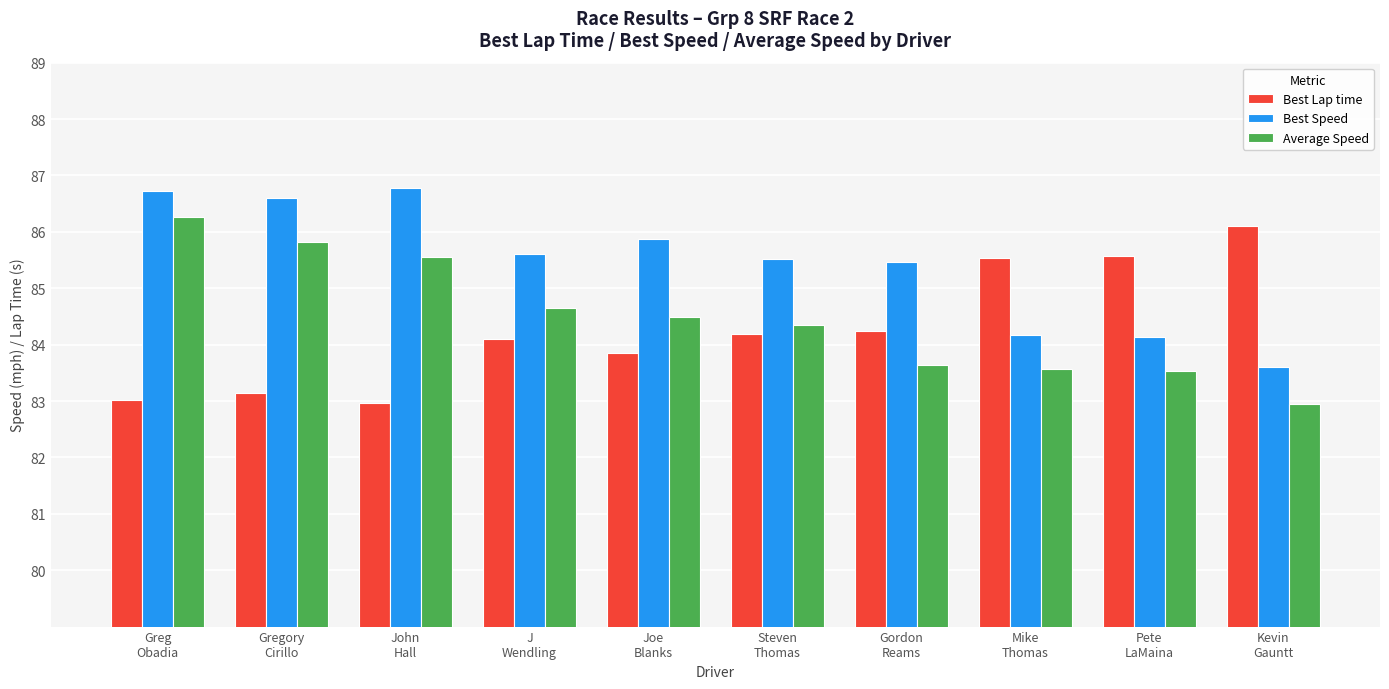

Which category has the highest value in the Best Lap time series?

Kevin
Gauntt